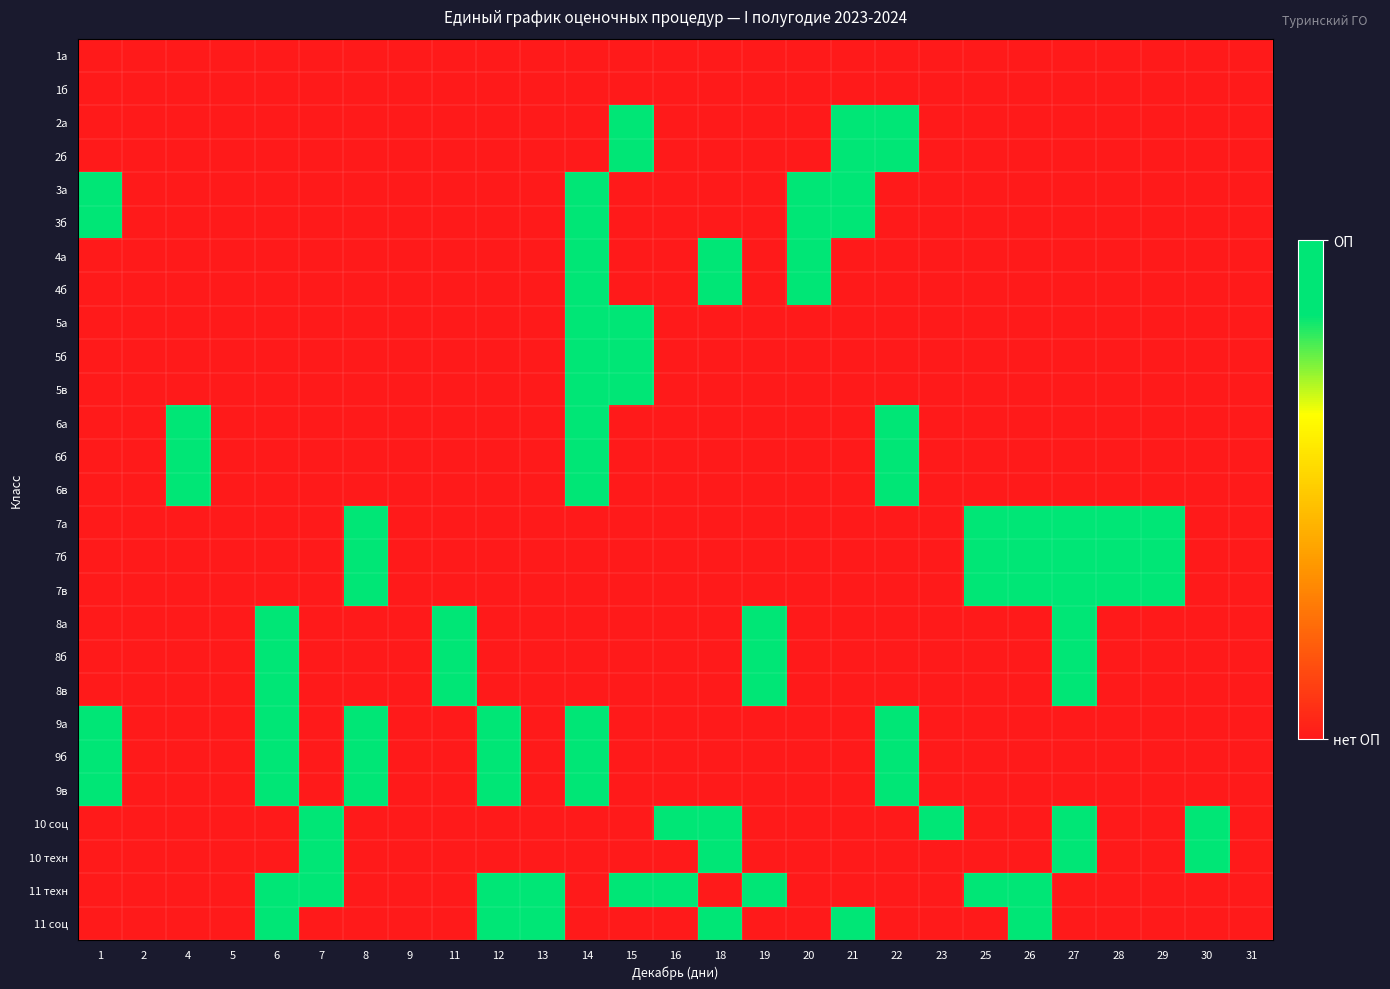

Rank the series by their maximum value, from highest to lowest.

2а, 2б, 3а, 3б, 4а, 4б, 5а, 5б, 5в, 6а, 6б, 6в, 7а, 7б, 7в, 8а, 8б, 8в, 9а, 9б, 9в, 10 соц, 10 техн, 11 техн, 11 соц, 1а, 1б